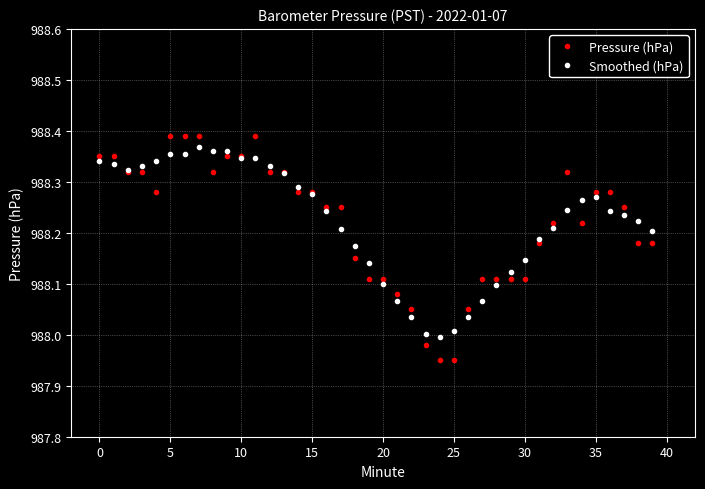

Which series has the widest spread of values?

Pressure (hPa)